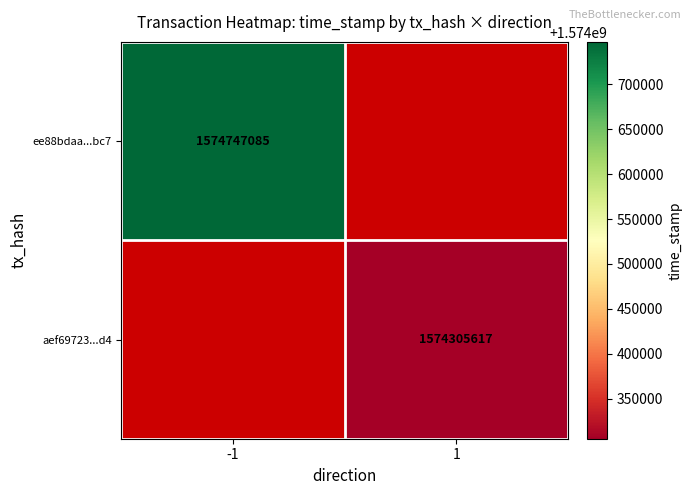

Is it true that aef69723...d4 equals 1574305617 at 1?

True